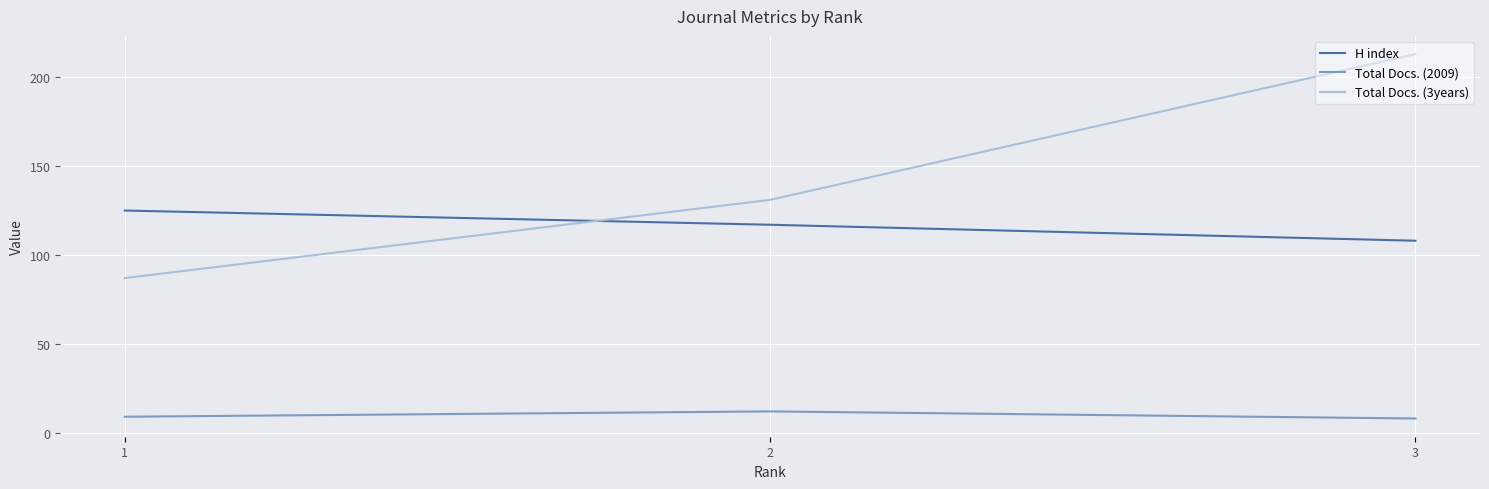

What is the difference between the H index values at 2 and 1?

8